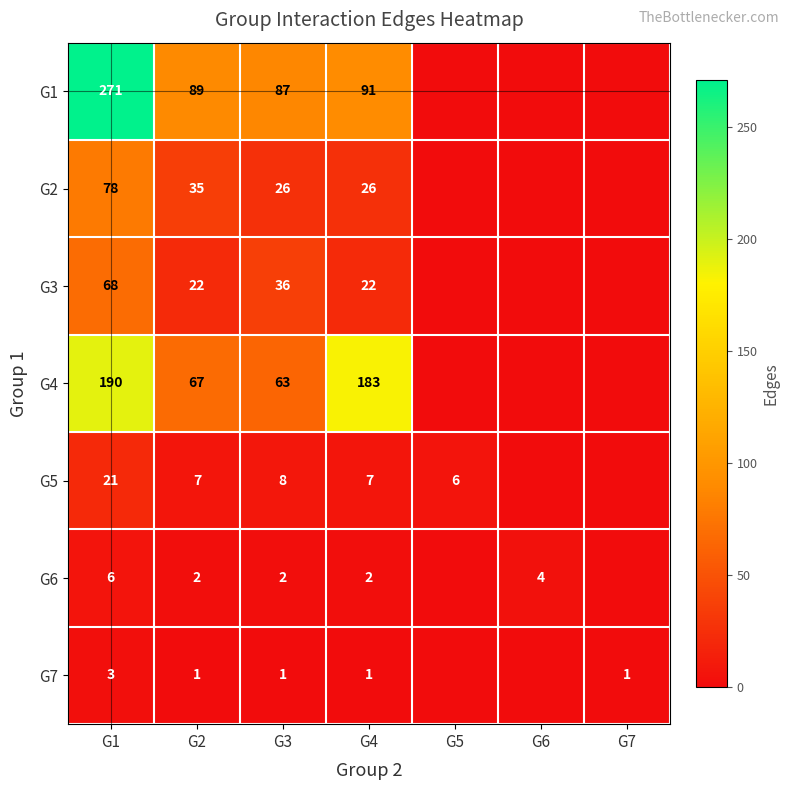

Is it true that G7 equals 0 at G2?

False